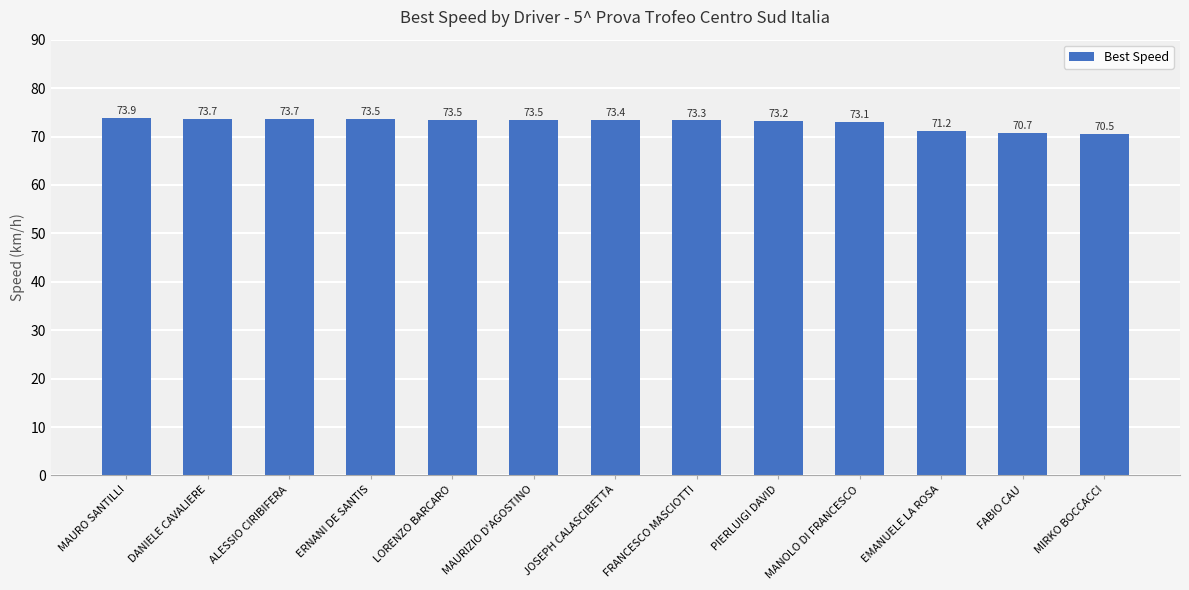

Reading left to right, transcribe all the data shown in this chart.

MAURO SANTILLI=73.9	DANIELE CAVALIERE=73.7	ALESSIO CIRIBIFERA=73.7	ERNANI DE SANTIS=73.5	LORENZO BARCARO=73.5	MAURIZIO D'AGOSTINO=73.5	JOSEPH CALASCIBETTA=73.4	FRANCESCO MASCIOTTI=73.3	PIERLUIGI DAVID=73.2	MANOLO DI FRANCESCO=73.1	EMANUELE LA ROSA=71.2	FABIO CAU=70.7	MIRKO BOCCACCI=70.5